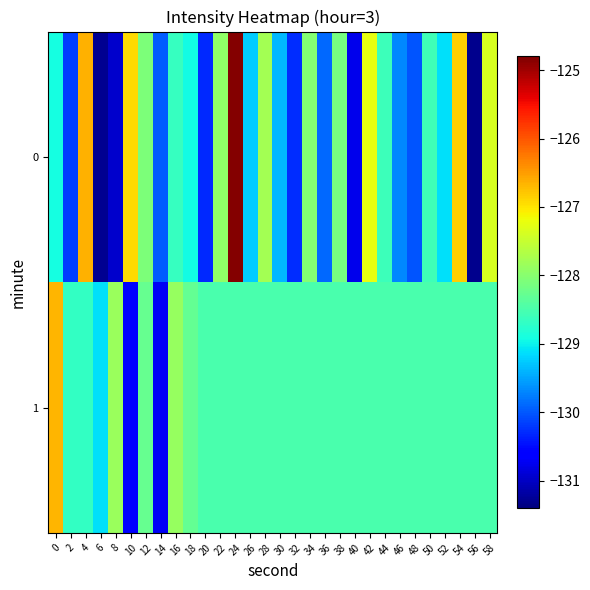

Between 44 and 26, which is larger?

44